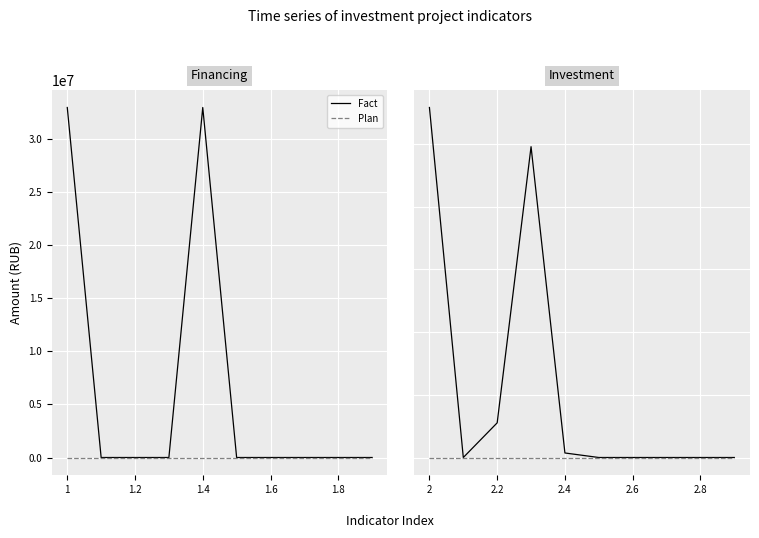

True or false: Fact and Plan intersect in this chart.

False